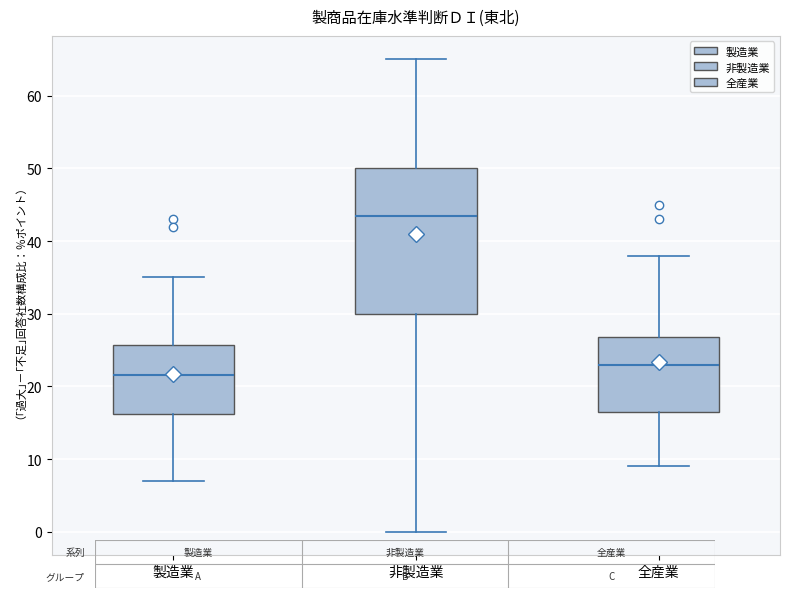

Comparing the boxes themselves (not the whiskers), which one is the tallest?

非製造業